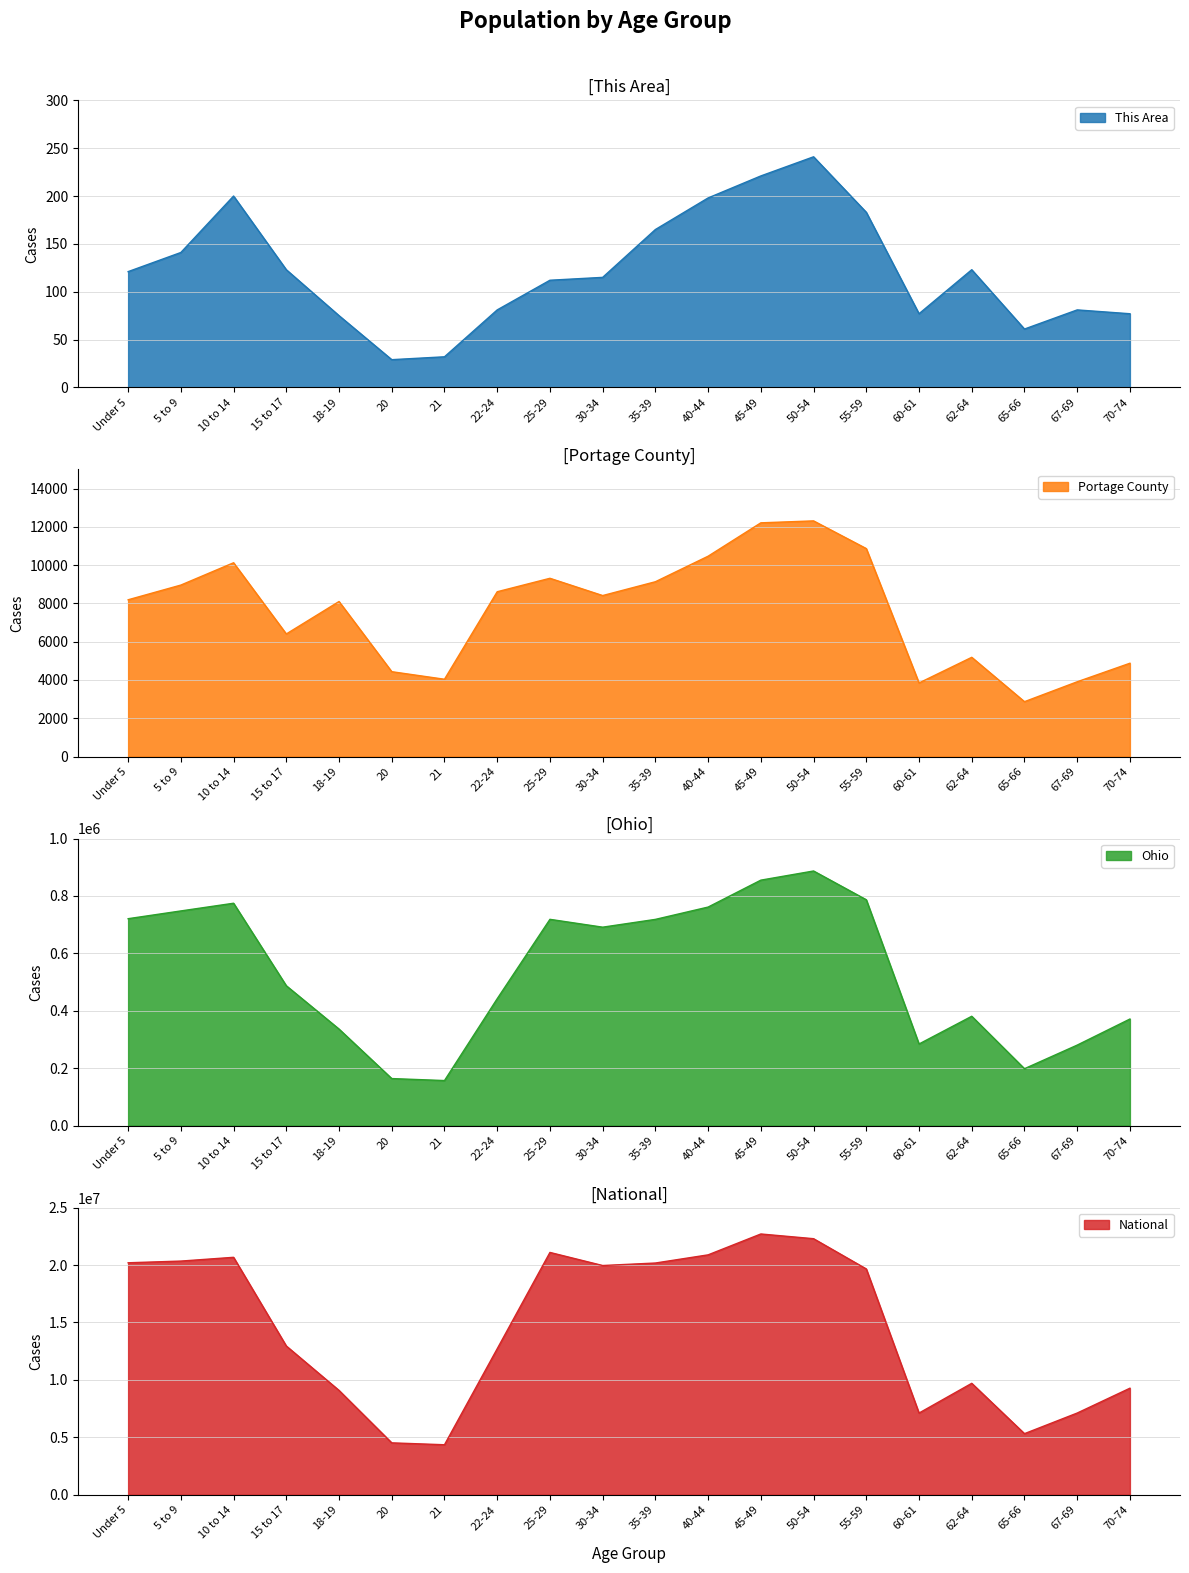

In Portage County, how many points are lower than both neighbors (excluding endpoints)?

5